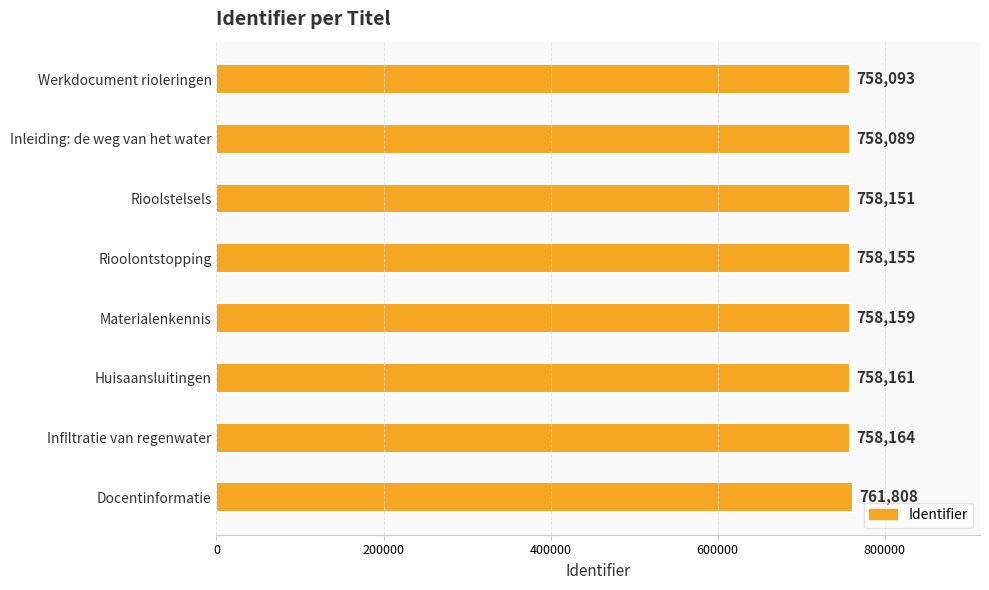

Reading top to bottom, list all the values displayed in this chart.

Werkdocument rioleringen=758093	Inleiding: de weg van het water=758089	Rioolstelsels=758151	Rioolontstopping=758155	Materialenkennis=758159	Huisaansluitingen=758161	Infiltratie van regenwater=758164	Docentinformatie=761808